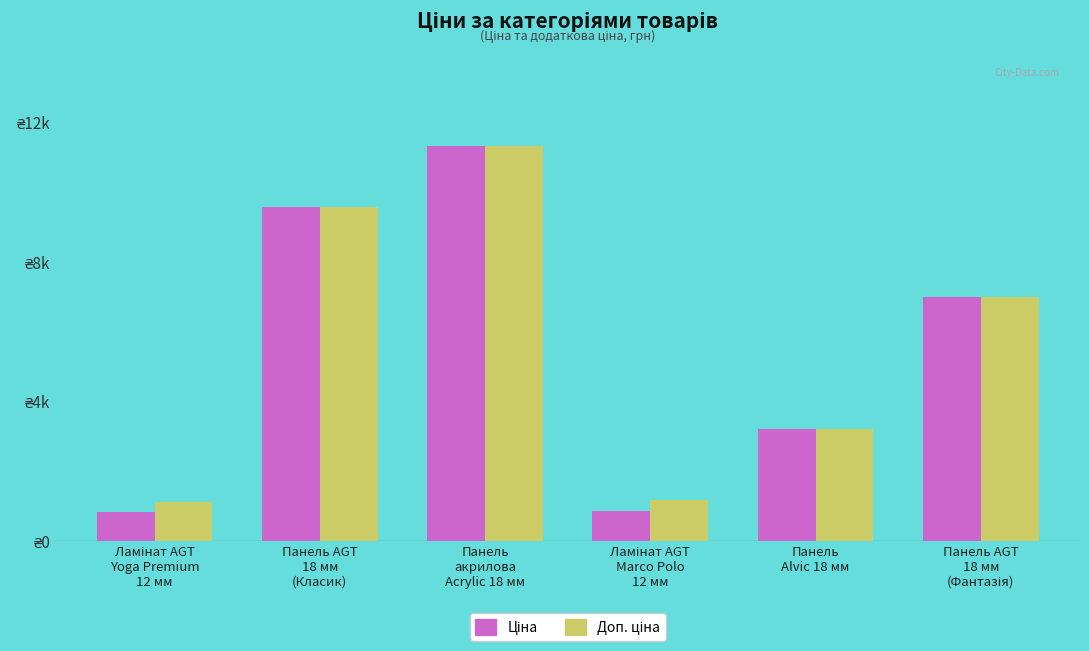

Are the bars horizontal?

No